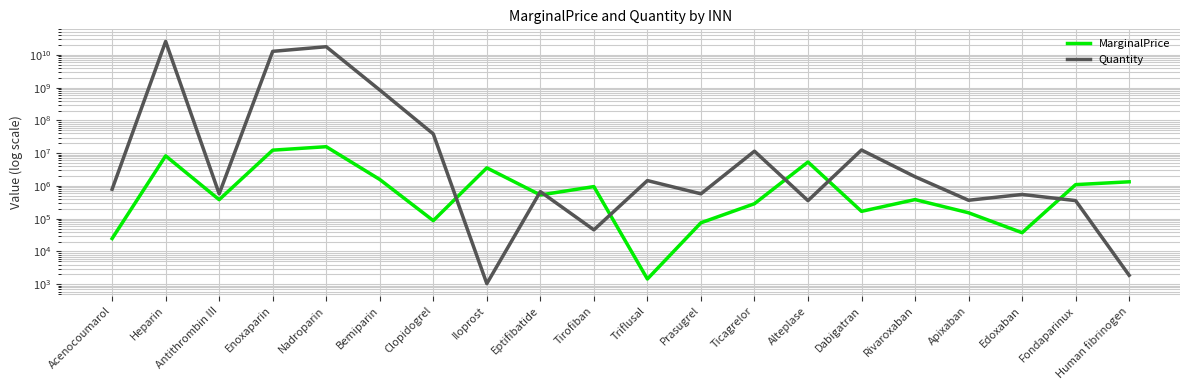

True or false: MarginalPrice has more than 1 interior local peaks.

True